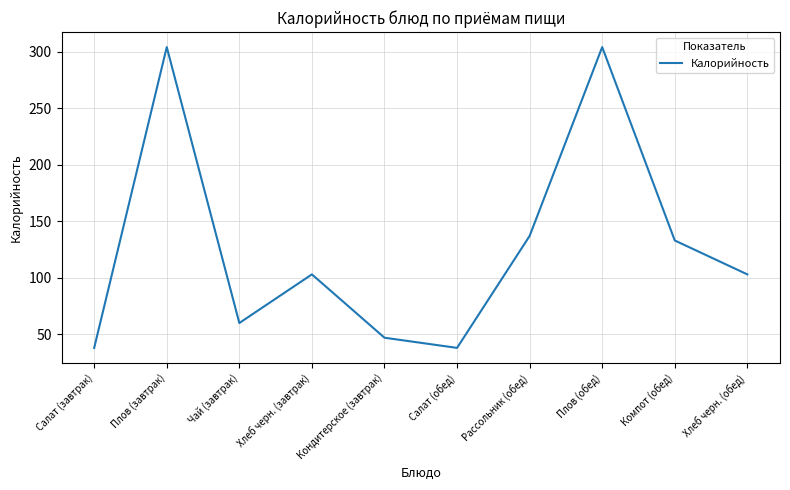

What is the difference between the second highest and second lowest values?

266